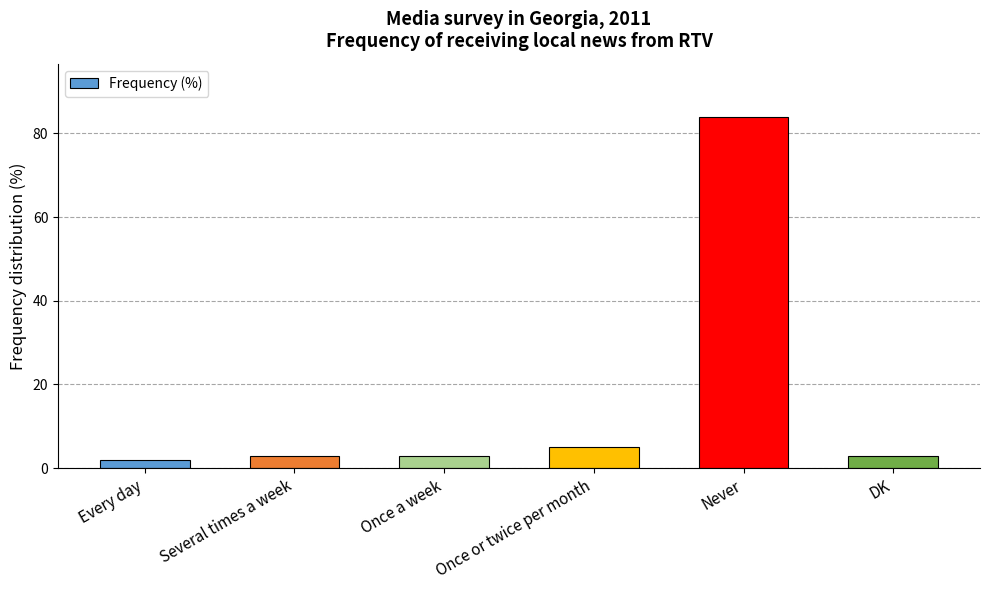

What is the label of the 2nd bar from the right?

Never